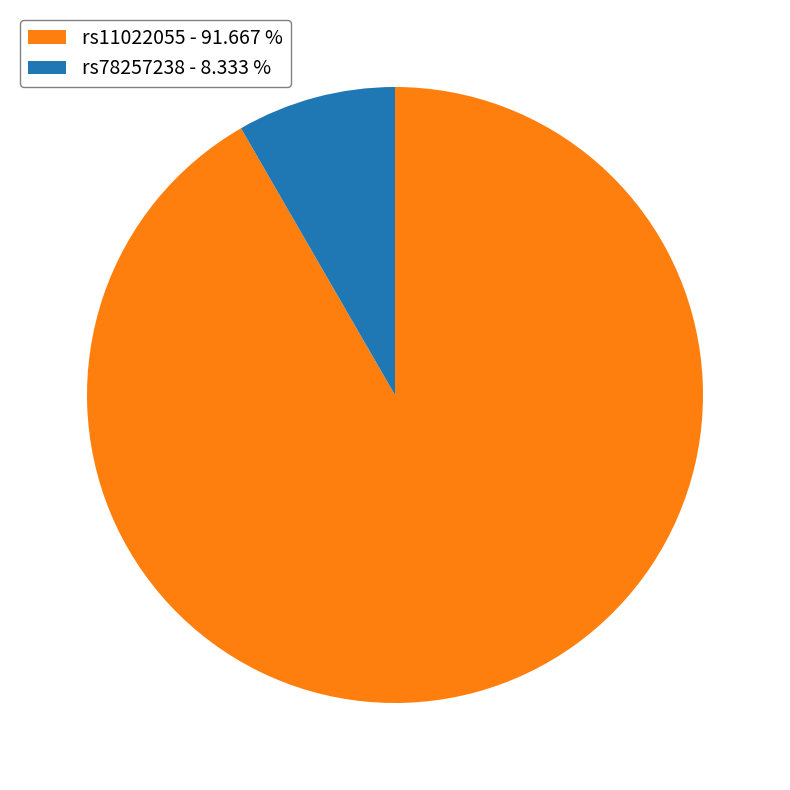

Count the number of slices in the pie.

2